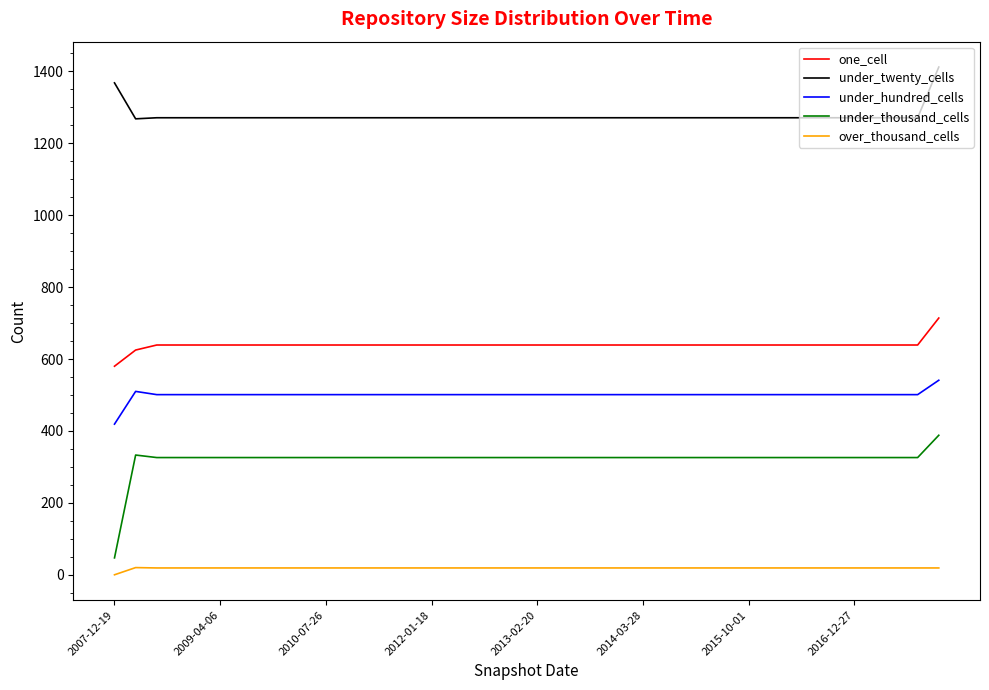

Which series has the largest total across all categories?

under_twenty_cells